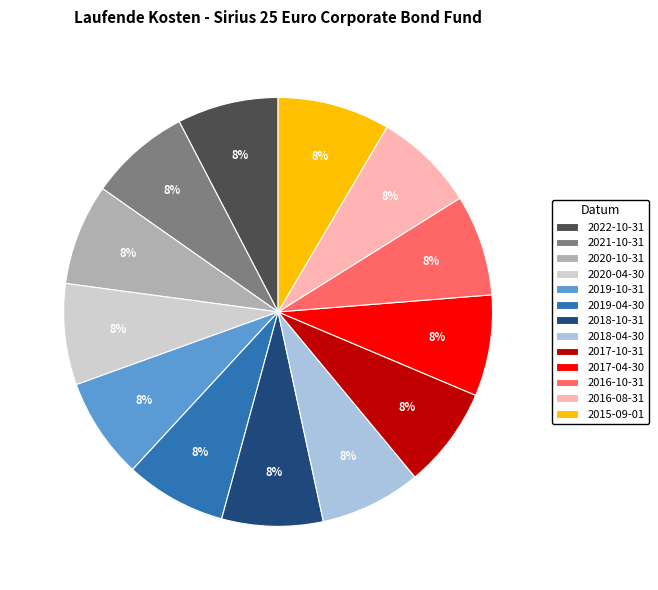

The 2018-10-31 slice represents 8% of the pie. True or false?

True